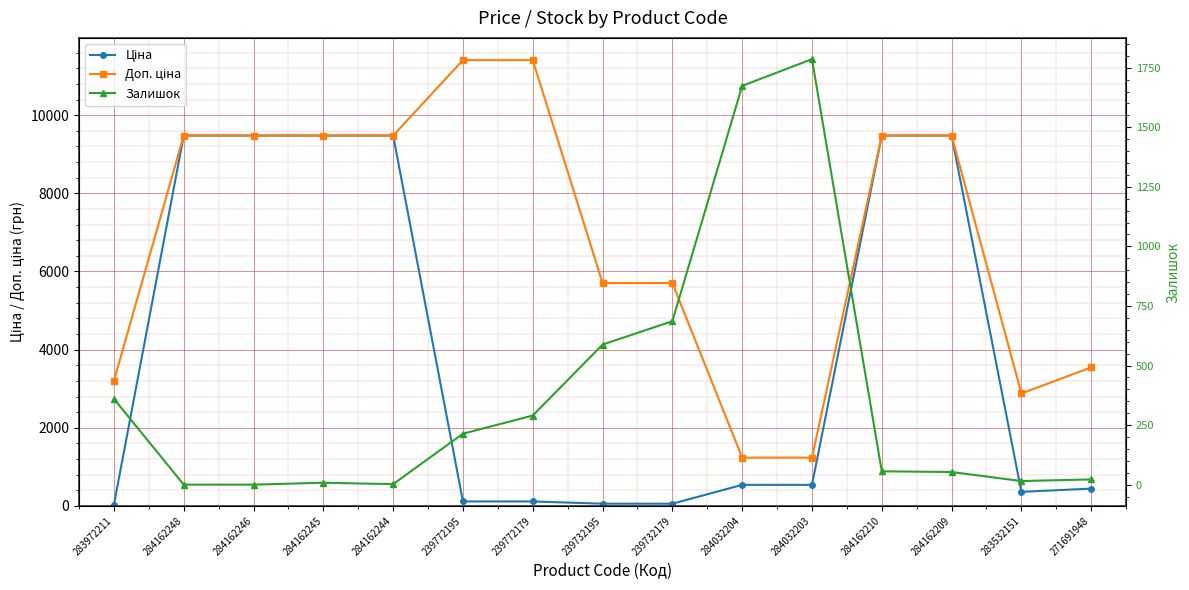

Reading right to left, transcribe all the data shown in this chart.

Ціна: 271691948=443.1	283532151=359.9	284162209=9480.1	284162210=9480.1	284032203=539.0	284032204=539.0	239732179=57.0	239732195=57.0	239772179=114.1	239772195=114.1	284162244=9480.1	284162245=9480.1	284162246=9480.1	284162248=9480.1	283972211=32.0
Доп. ціна: 271691948=3545.0	283532151=2878.8	284162209=9480.1	284162210=9480.1	284032203=1235.4	284032204=1235.4	239732179=5705.0	239732195=5705.0	239772179=11410.0	239772195=11410.0	284162244=9480.1	284162245=9480.1	284162246=9480.1	284162248=9480.1	283972211=3205.0
Залишок: 271691948=22.0	283532151=15.0	284162209=53.0	284162210=56.0	284032203=1786.0	284032204=1674.0	239732179=686.0	239732195=588.0	239772179=290.0	239772195=214.0	284162244=2.0	284162245=8.0	284162246=0.0	284162248=0.0	283972211=360.0